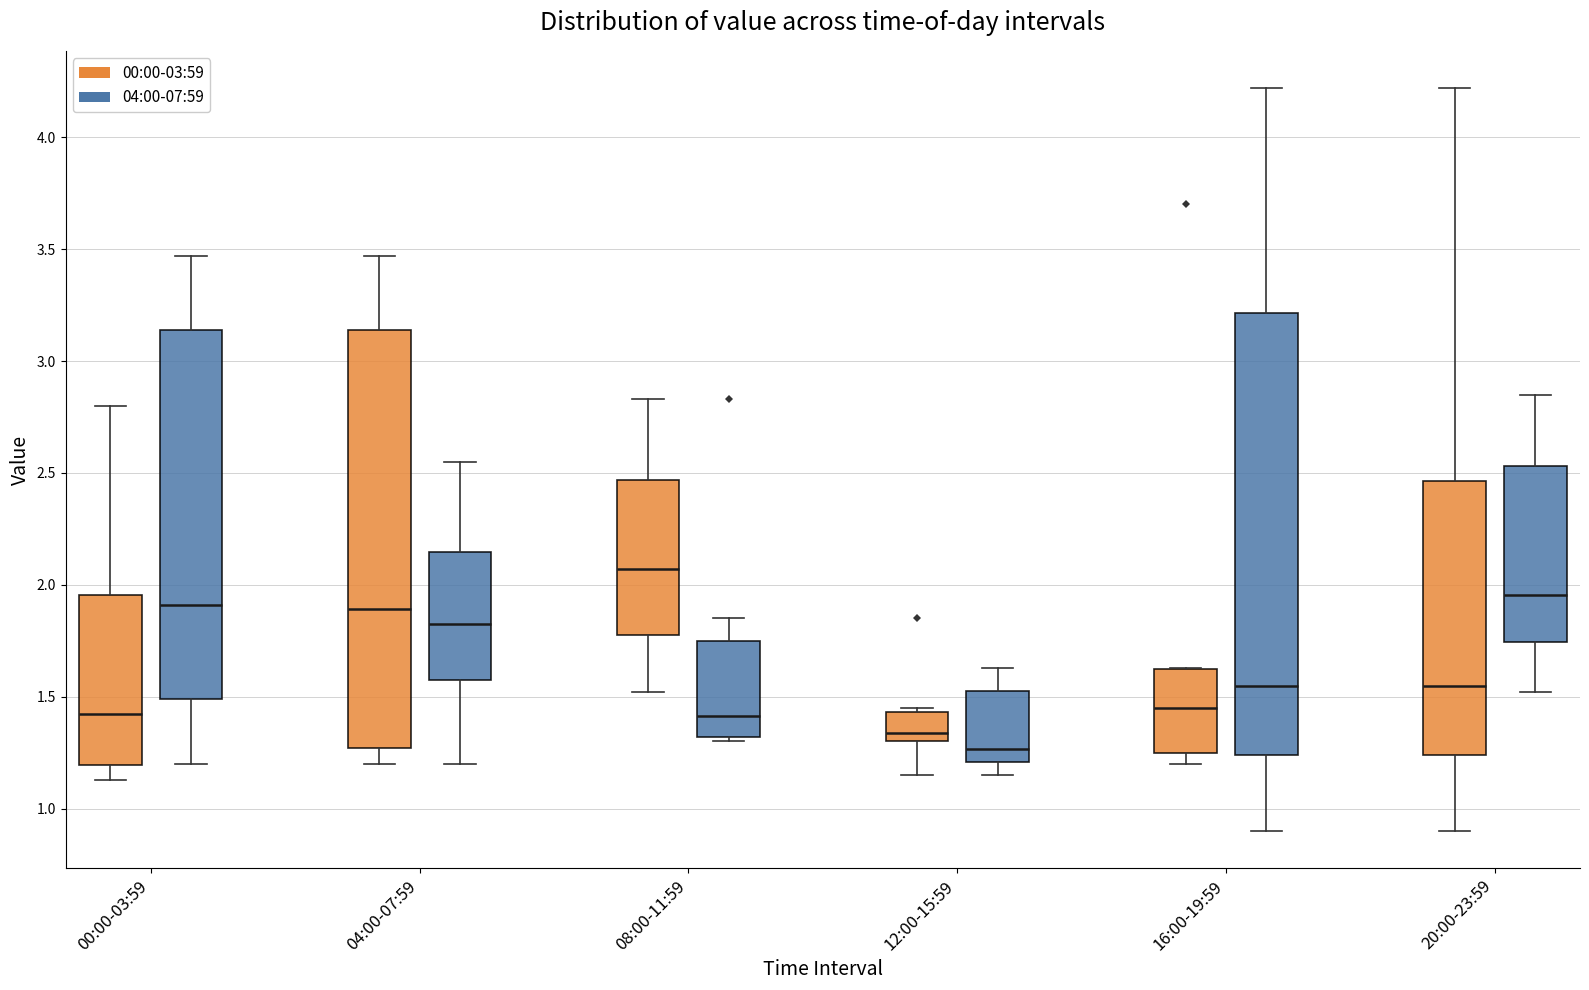

Where is the lower edge of the box for 16:00-19:59 (00:00-03:59) on the y-axis? The values are not printed on the chart, so give them approximately, as read against the axis.

1.25